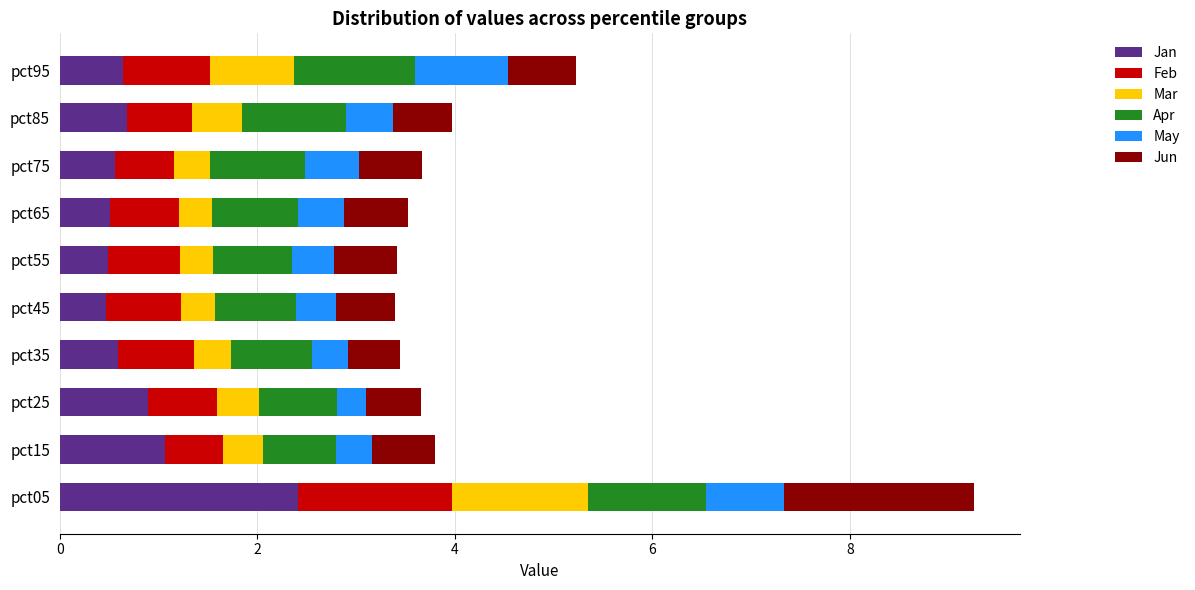

What is the minimum value for Jan?

0.5